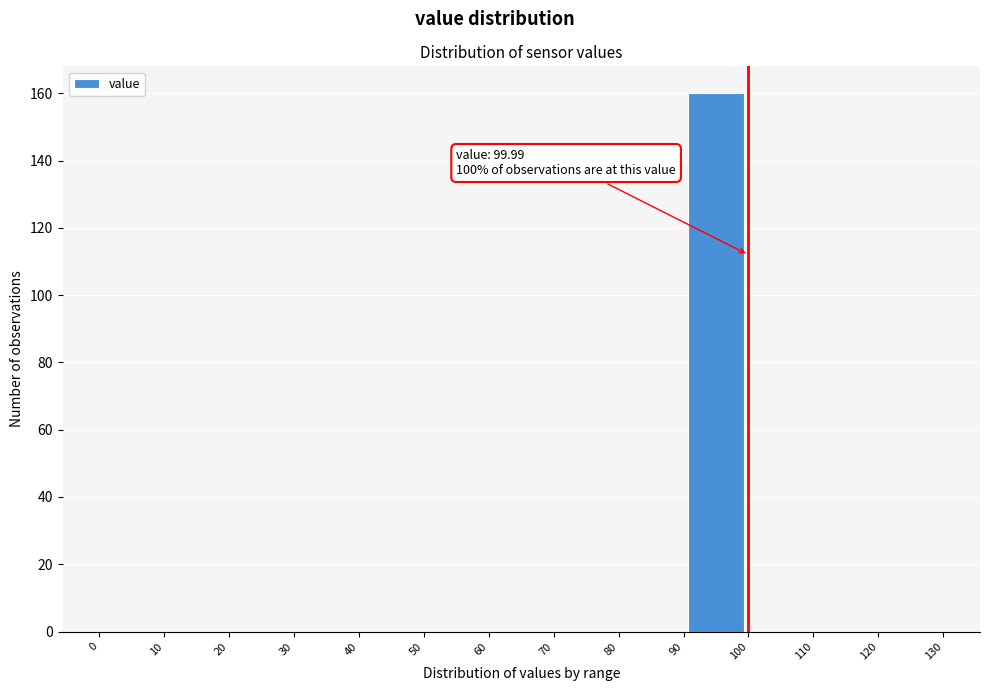

Over which range of the x-axis is the bar tallest?

90 to 100